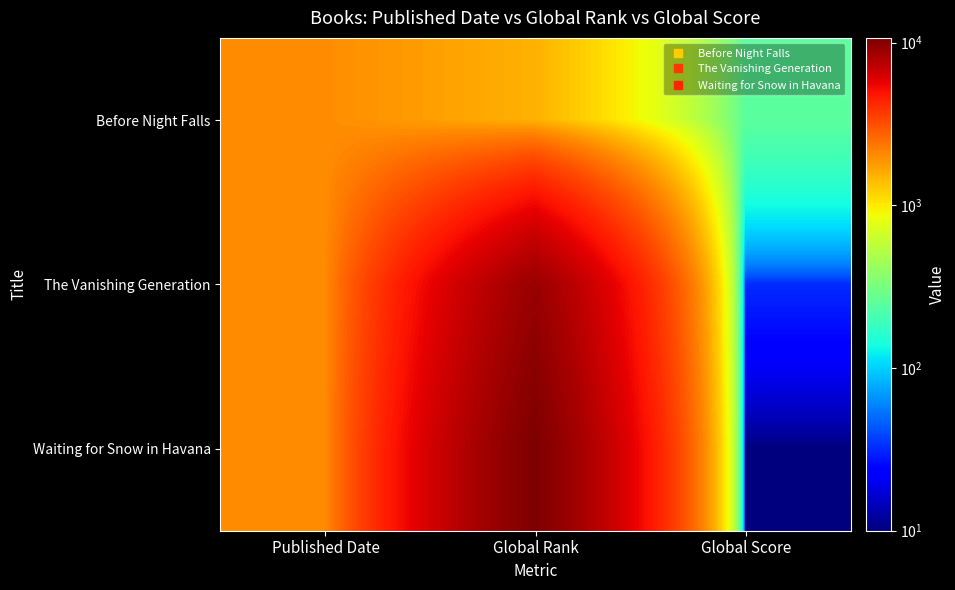

Reading left to right, list all the values displayed in this chart.

Before Night Falls: Published Date=1992	Global Rank=1517	Global Score=248
The Vanishing Generation: Published Date=2019	Global Rank=9036	Global Score=32
Waiting for Snow in Havana: Published Date=2003	Global Rank=10679	Global Score=10